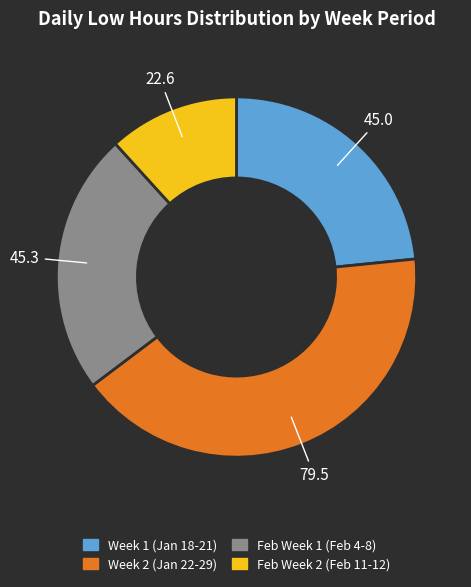

Is there a majority slice in this chart?

No